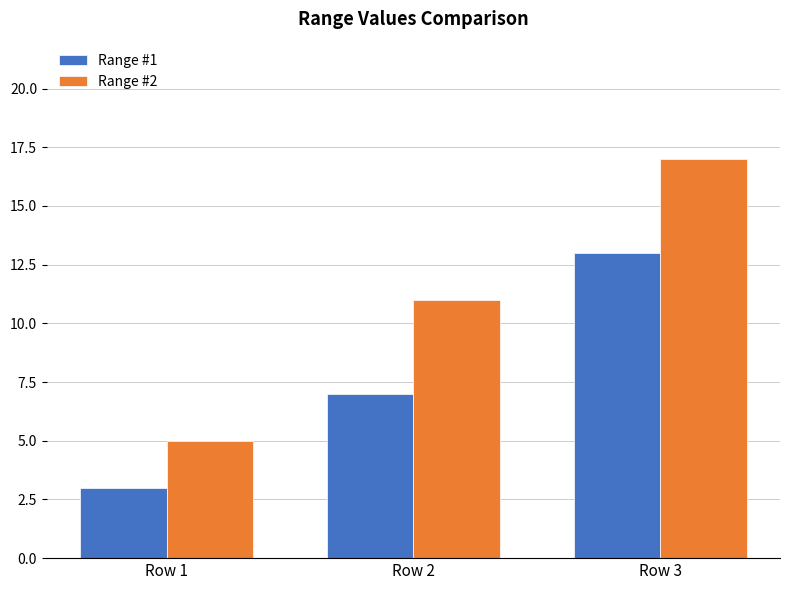

How many Range #1 values are between 3 and 13?

3